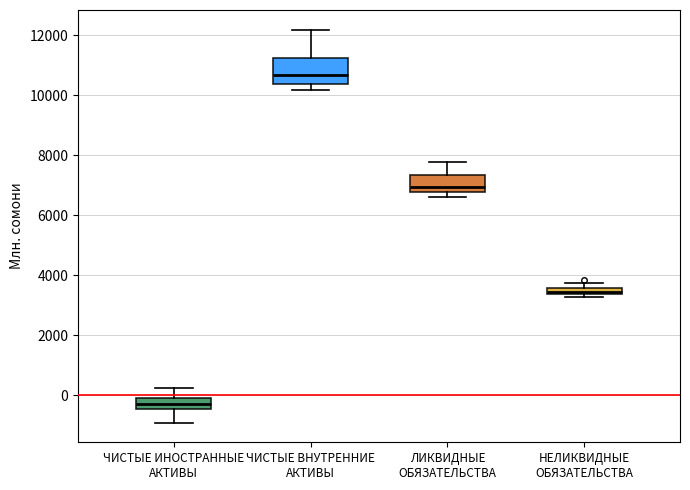

Which box has the highest median line?

ЧИСТЫЕ ВНУТРЕННИЕ АКТИВЫ